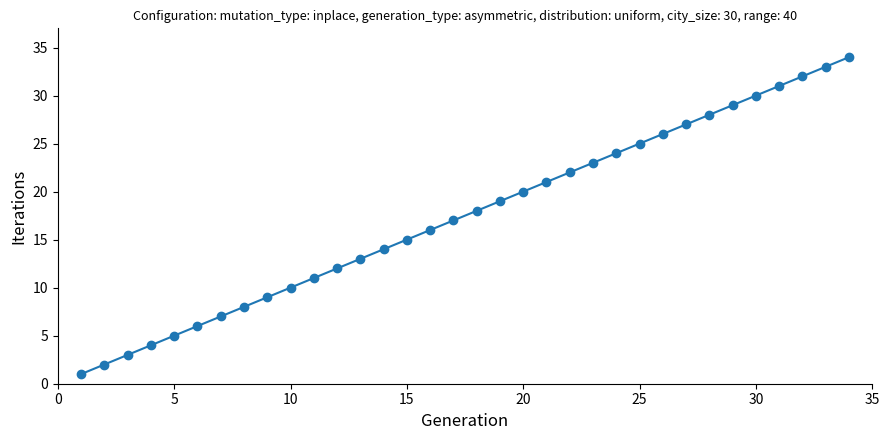

What is the greatest value displayed?

34